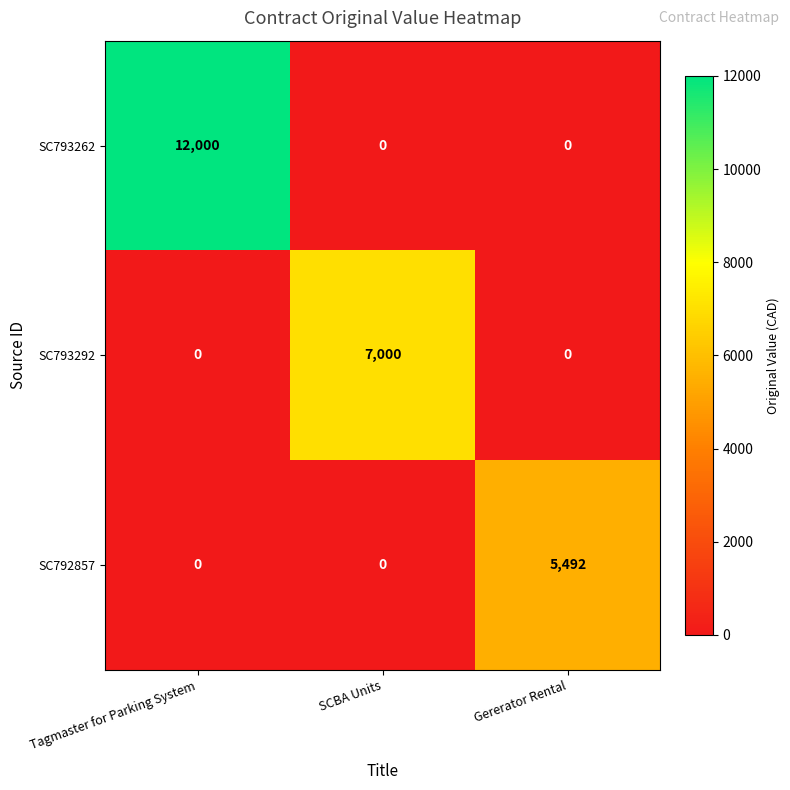

Between Tagmaster for Parking System and SCBA Units, which series saw the biggest shift?

row_0